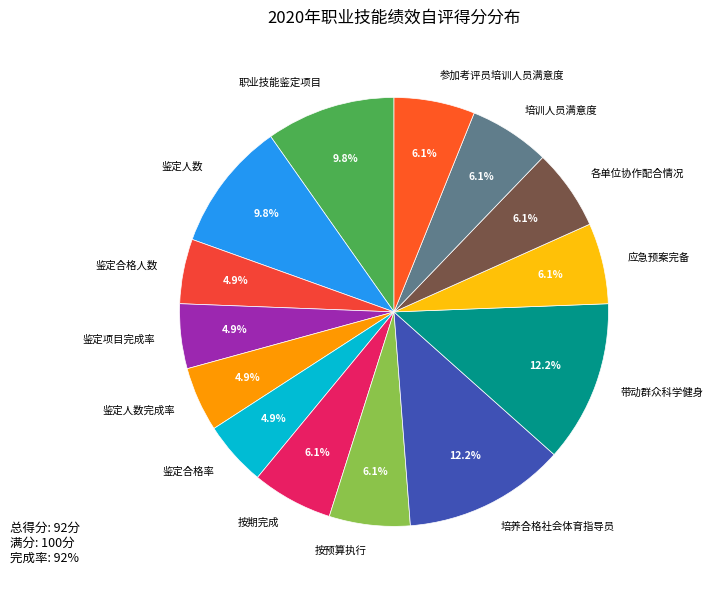

Is 职业技能鉴定项目 the majority of the pie?

No